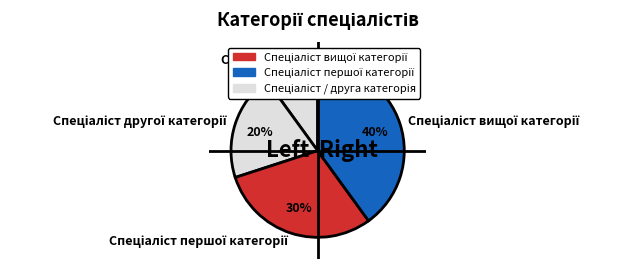

Is there any slice that represents more than half of the pie?

No